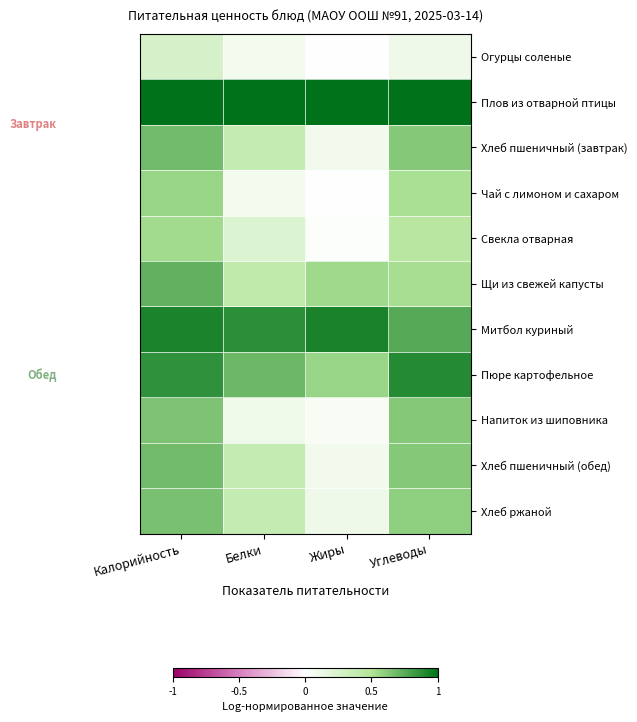

What is the total value across all series at Углеводы?

6.7